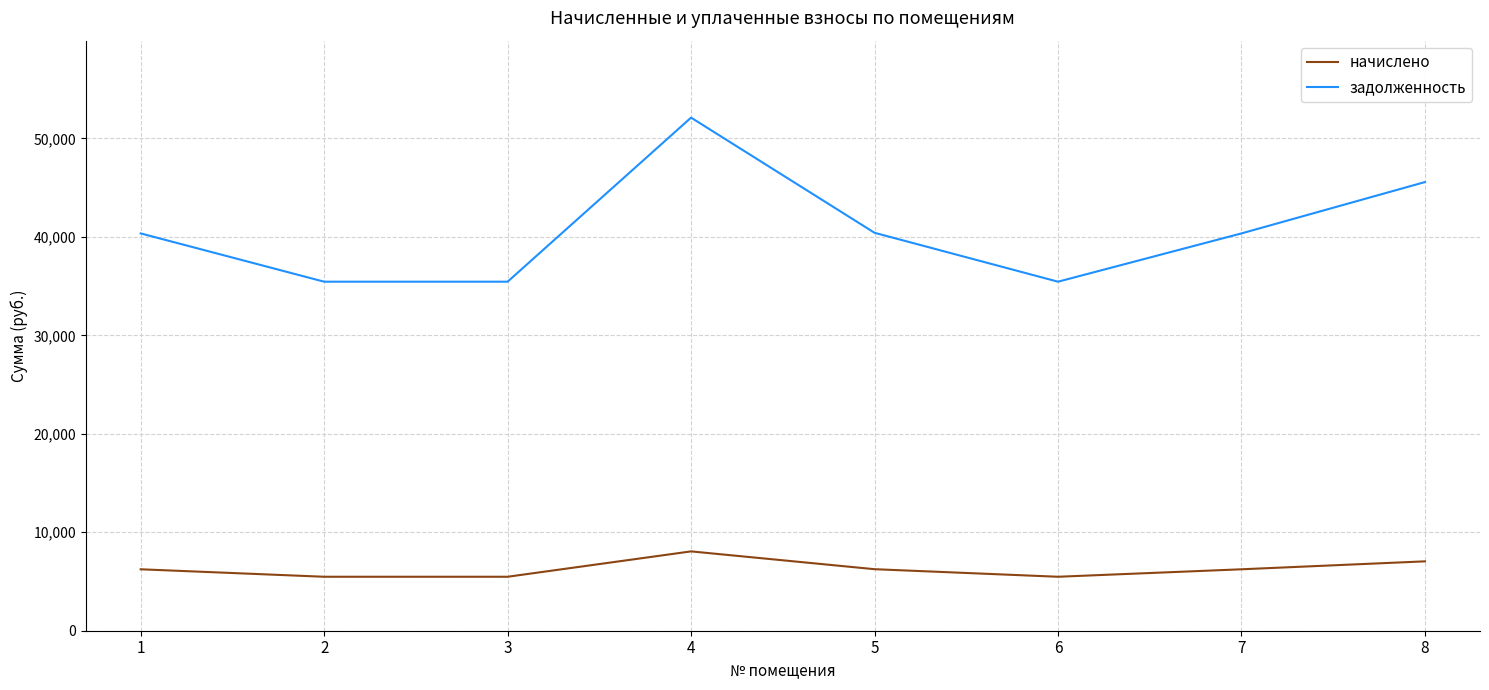

List the series in order of their overall mean, lowest first.

начислено, задолженность